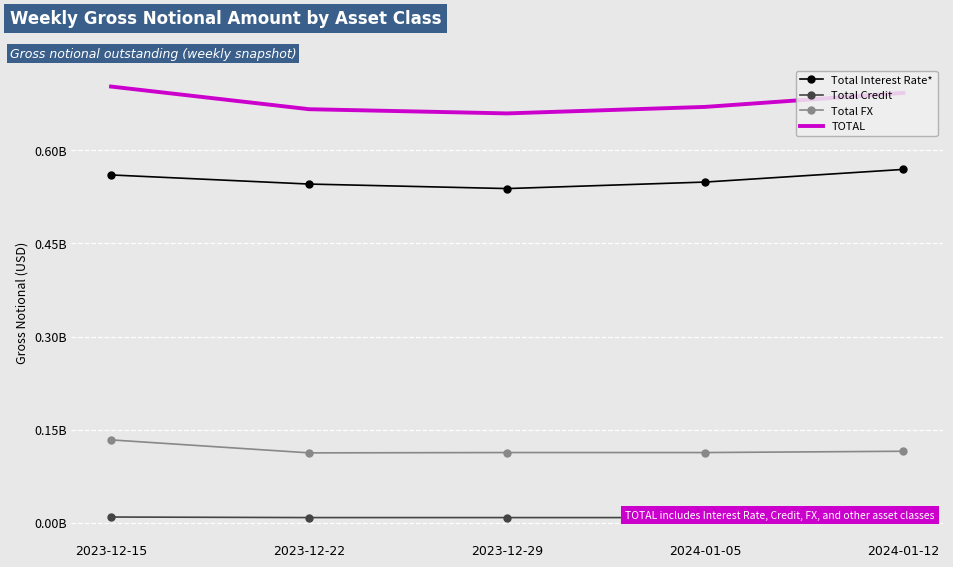

At how many categories does at least one series exceed 624293015?

5